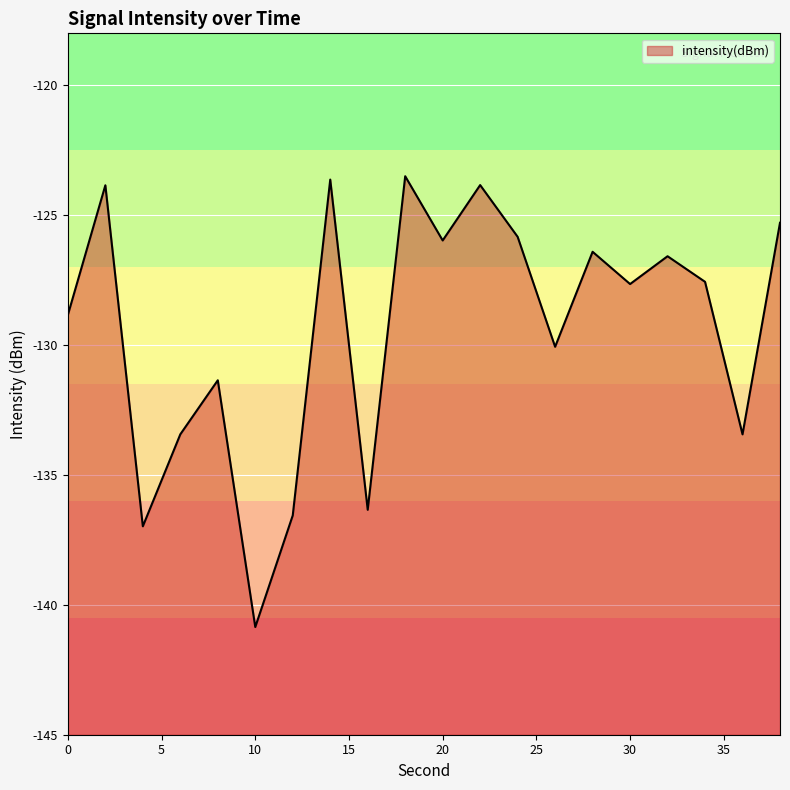

Between 8 and 20, which is larger?

20